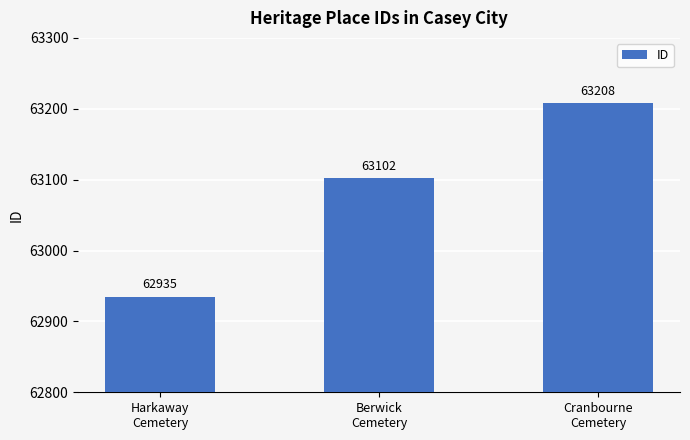

What is the sum of the values at Berwick
Cemetery and Harkaway
Cemetery?

126037